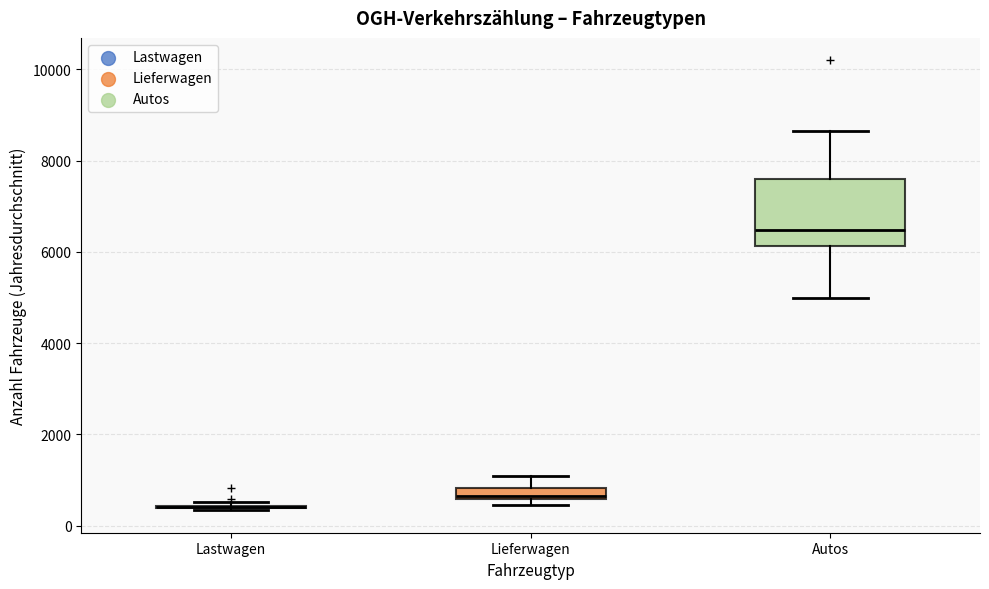

Where does the upper whisker of the box for Lieferwagen end on the y-axis? The values are not printed on the chart, so give them approximately, as read against the axis.

1000